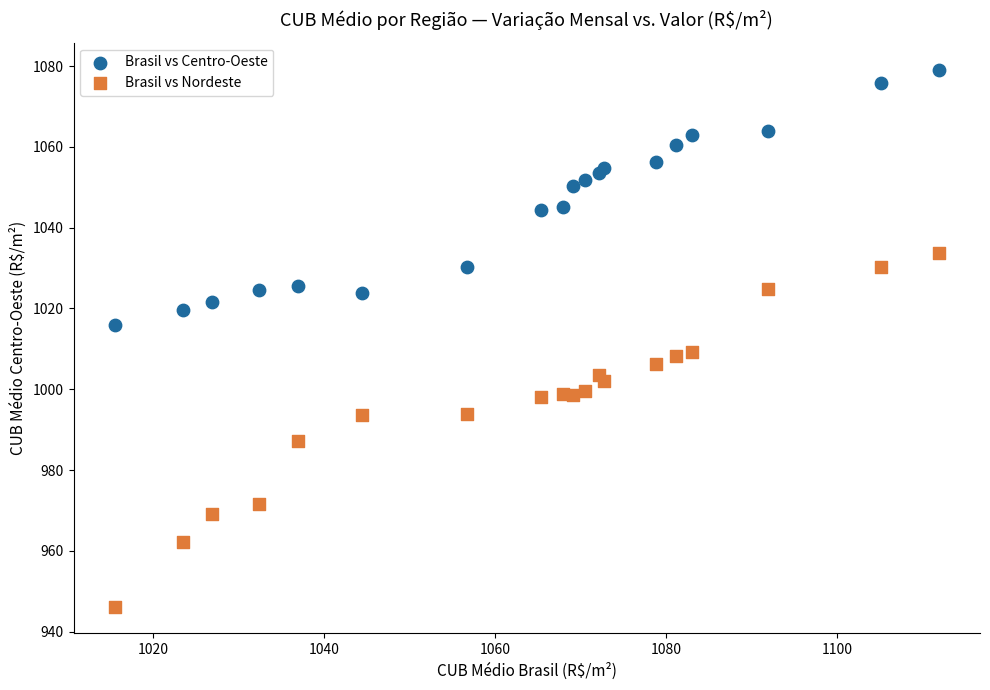

What are all the series names shown in the legend?

Brasil vs Centro-Oeste, Brasil vs Nordeste